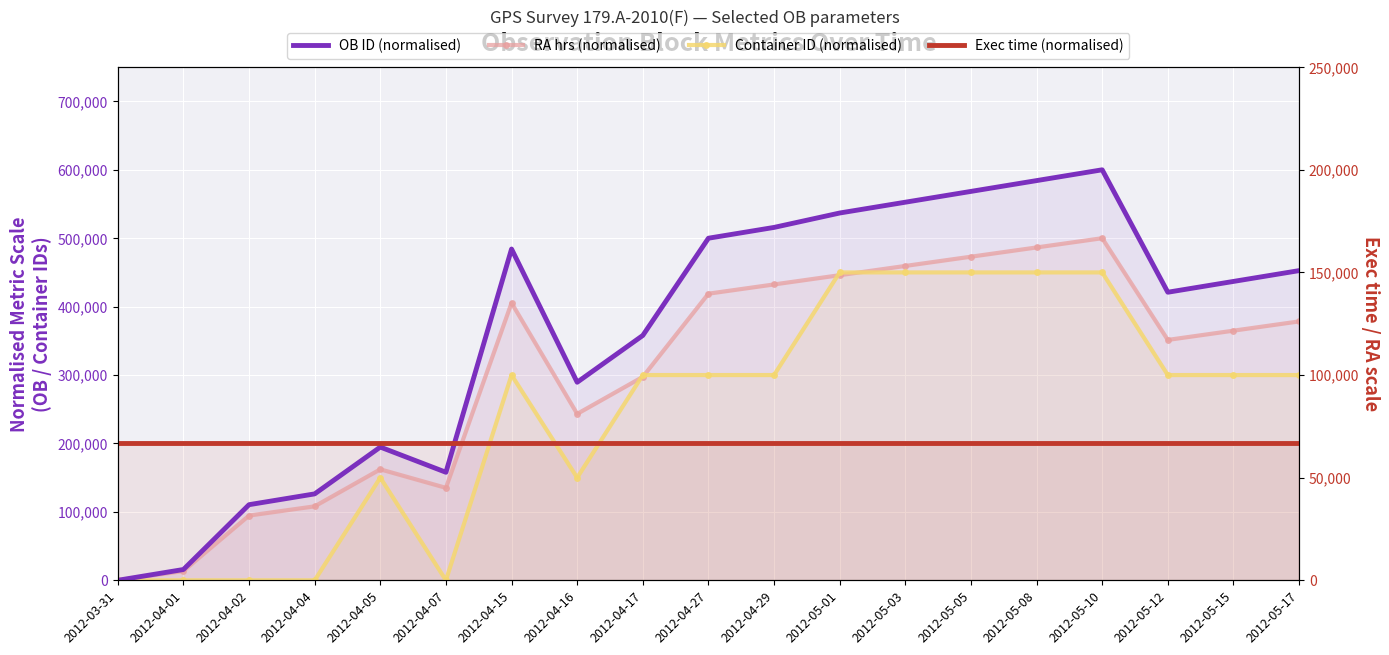

What is the sum of the OB ID (normalised) values at 2012-04-04 and 2012-03-31?

126315.8